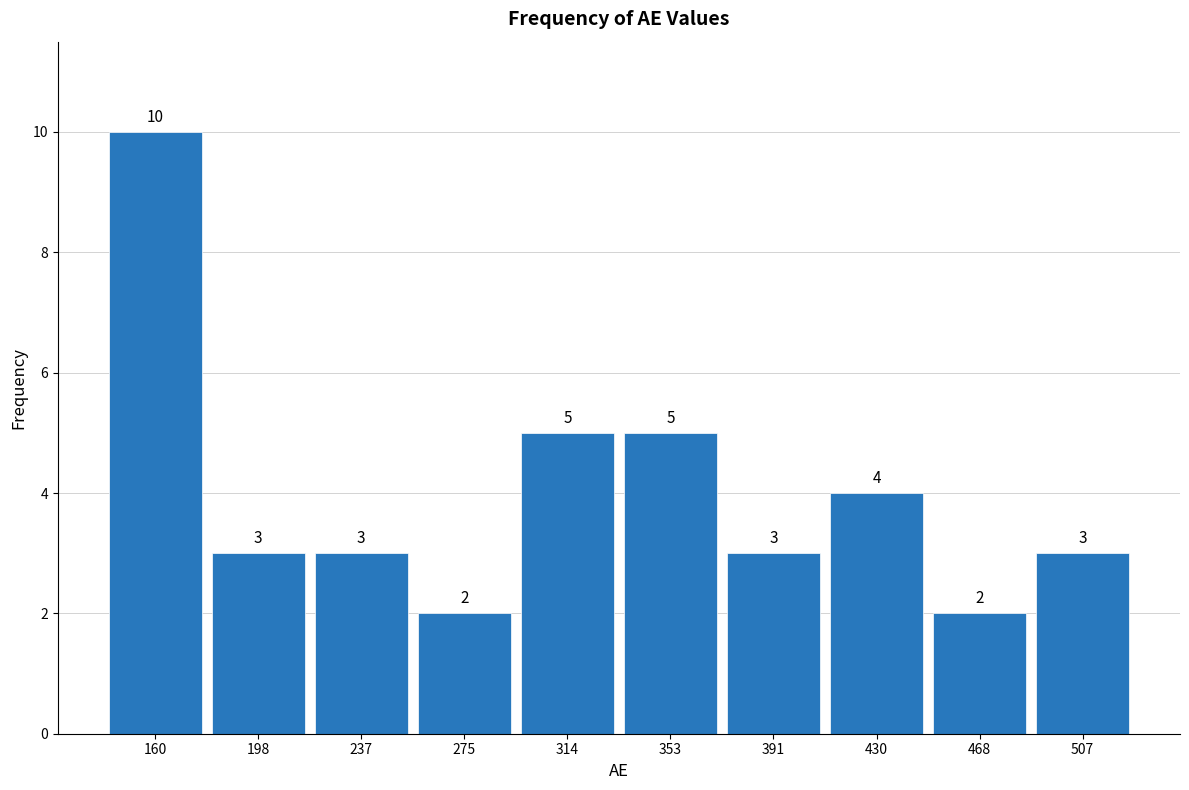

Reading left to right, list every bar in this chart as the range it spans on the x-axis followed by its height. The bar edges are not printed on the chart, so give them approximately, as read against the axis.

140 to 180: 10
180 to 220: 3
220 to 255: 3
255 to 295: 2
295 to 335: 5
335 to 370: 5
370 to 410: 3
410 to 450: 4
450 to 490: 2
490 to 525: 3